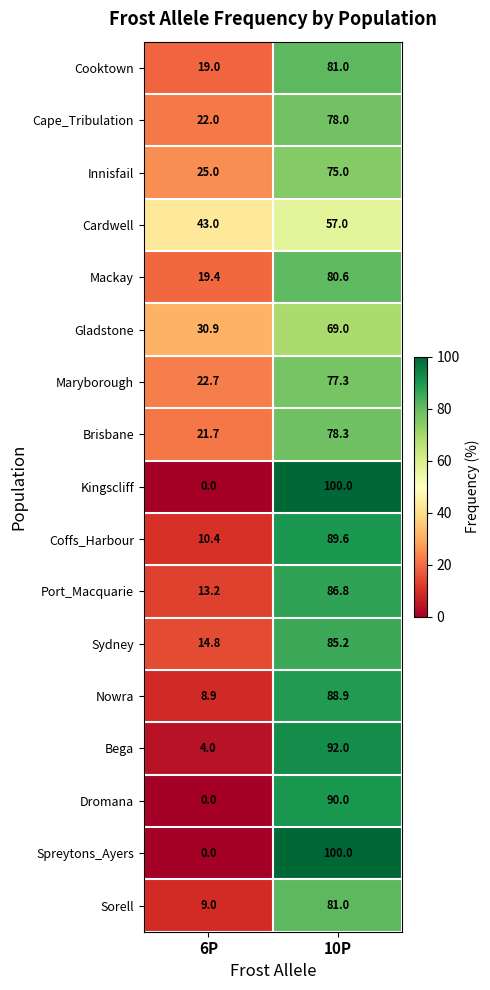

Rank the categories by Brisbane value from highest to lowest.

10P, 6P